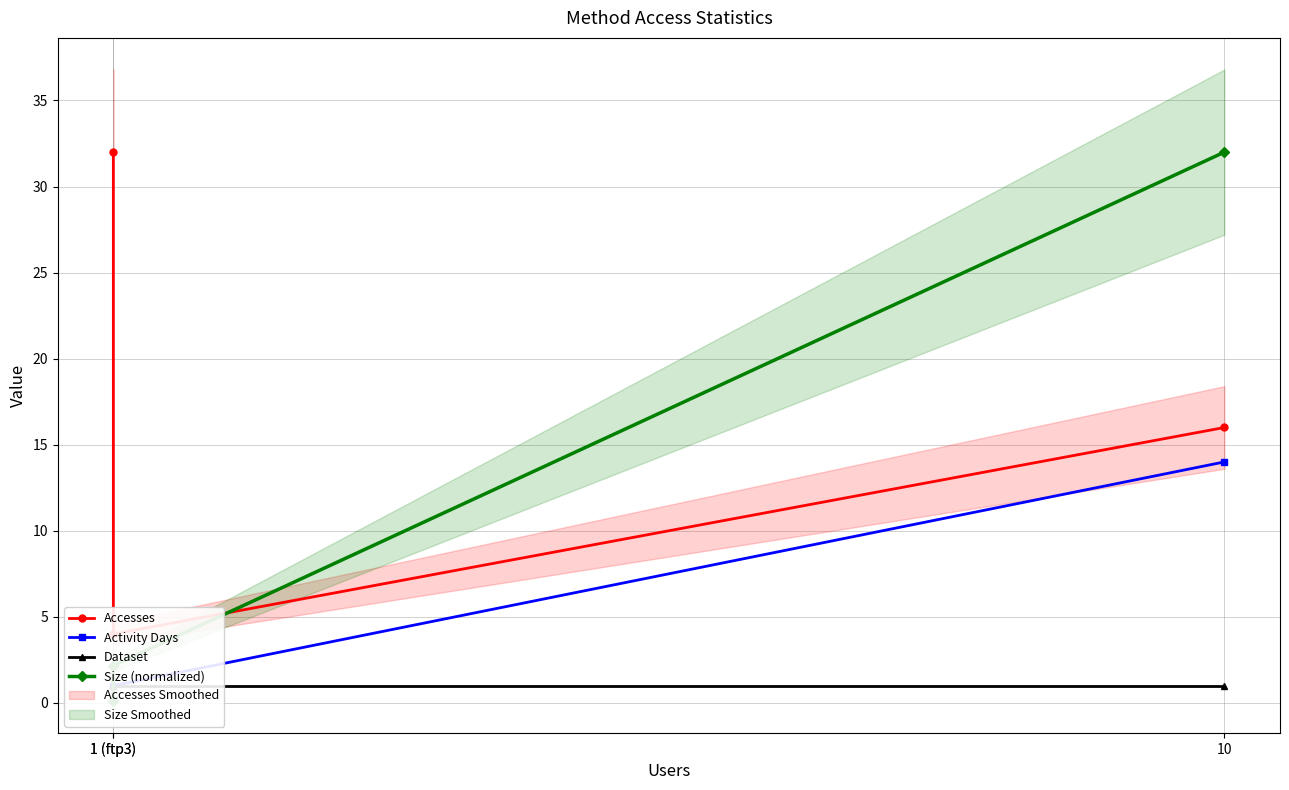

What is the greatest value displayed?

32.0